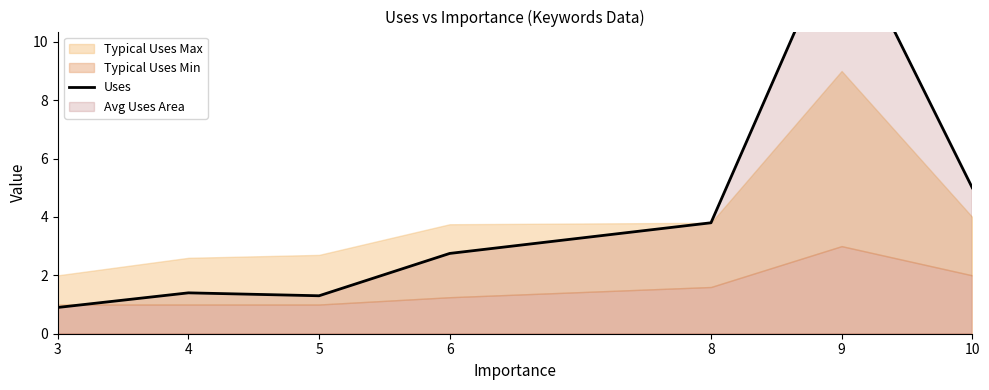

True or false: the data shows 1.4 at 6.

False